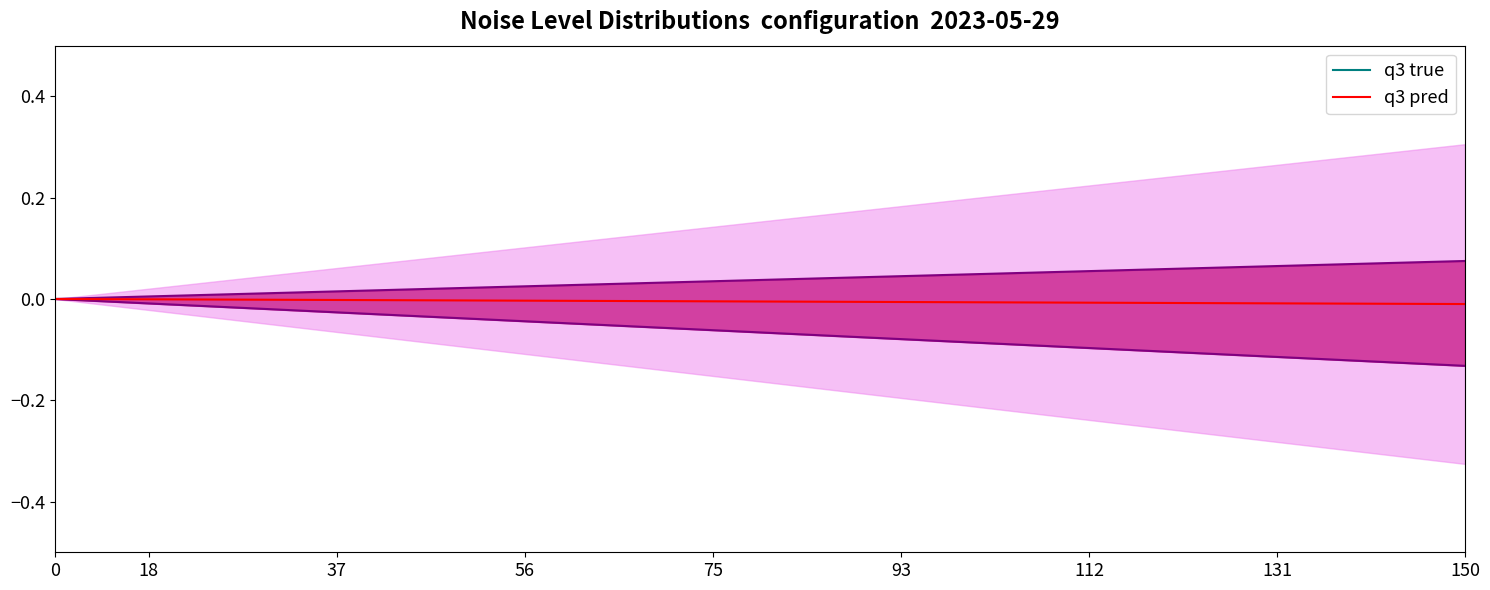

The q3 true series shows 0.0 at 112. True or false?

True